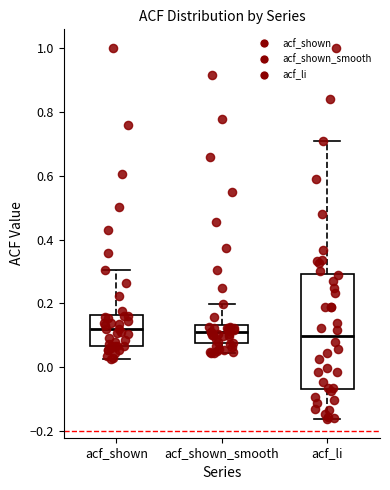

Reading left to right, transcribe this box plot: for each box, give where its median line is, the range the box spans, and where its two whiskers end, as read against the y-axis. The values are not printed on the chart, so give them approximately, as read against the axis.

acf_shown: median 0.12, box 0.06 to 0.16, whiskers 0.02 to 0.30
acf_shown_smooth: median 0.12, box 0.08 to 0.14, whiskers 0.04 to 0.20
acf_li: median 0.10, box -0.06 to 0.30, whiskers -0.16 to 0.70